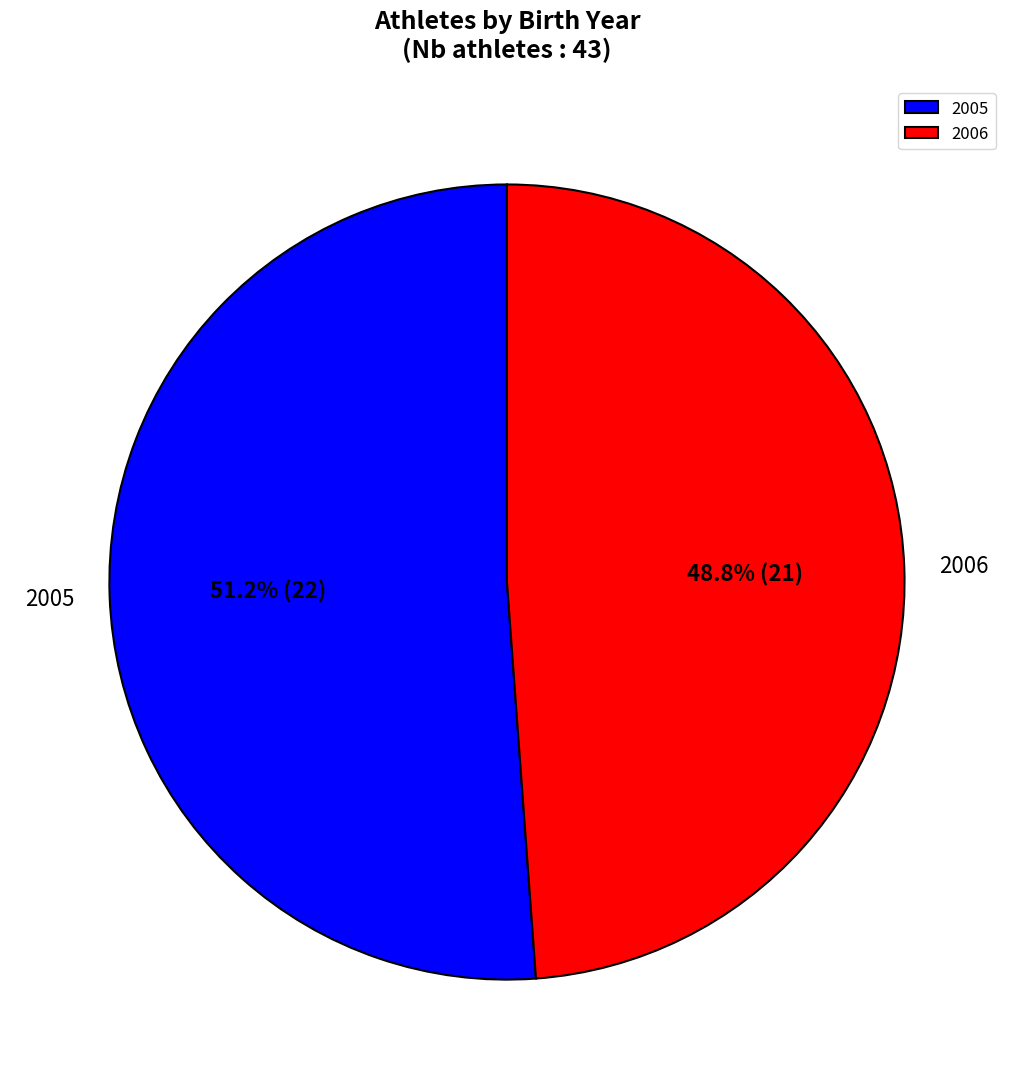

What is the smallest slice in the pie chart?

2006